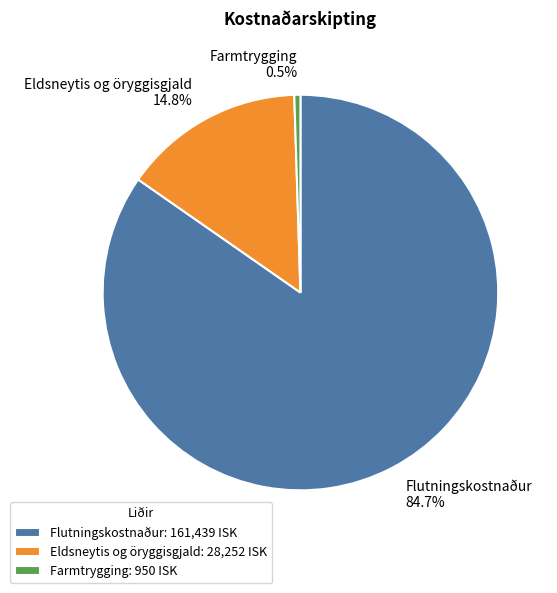

Do Farmtrygging 0.5% and Flutningskostnaður 84.7% together represent more than half of the pie?

Yes